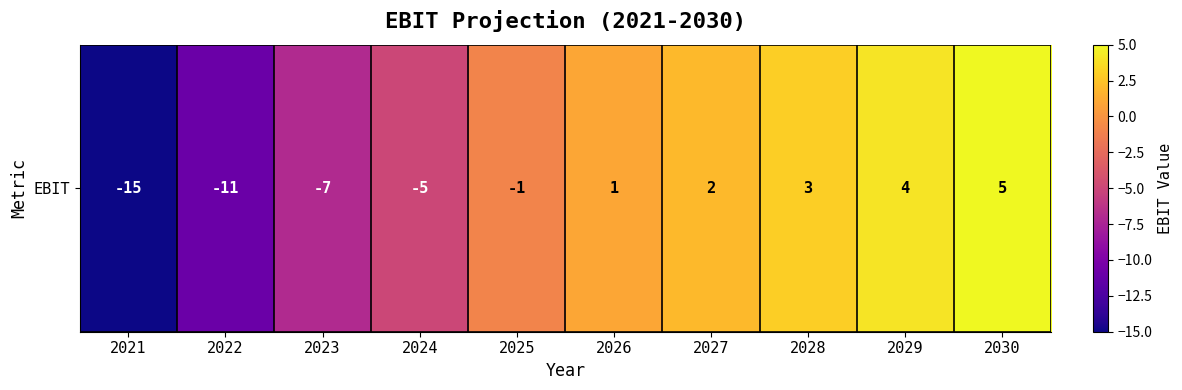

List the labels in order of value, largest first.

2030, 2029, 2028, 2027, 2026, 2025, 2024, 2023, 2022, 2021